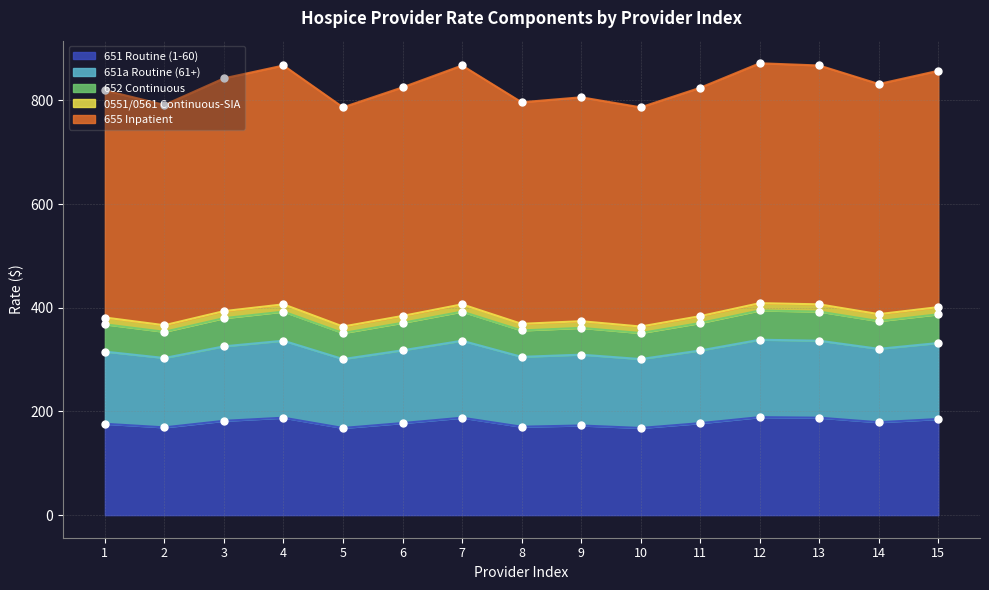

What are all the series names shown in the legend?

651 Routine (1-60), 651a Routine (61+), 652 Continuous, 0551/0561 Continuous-SIA, 655 Inpatient